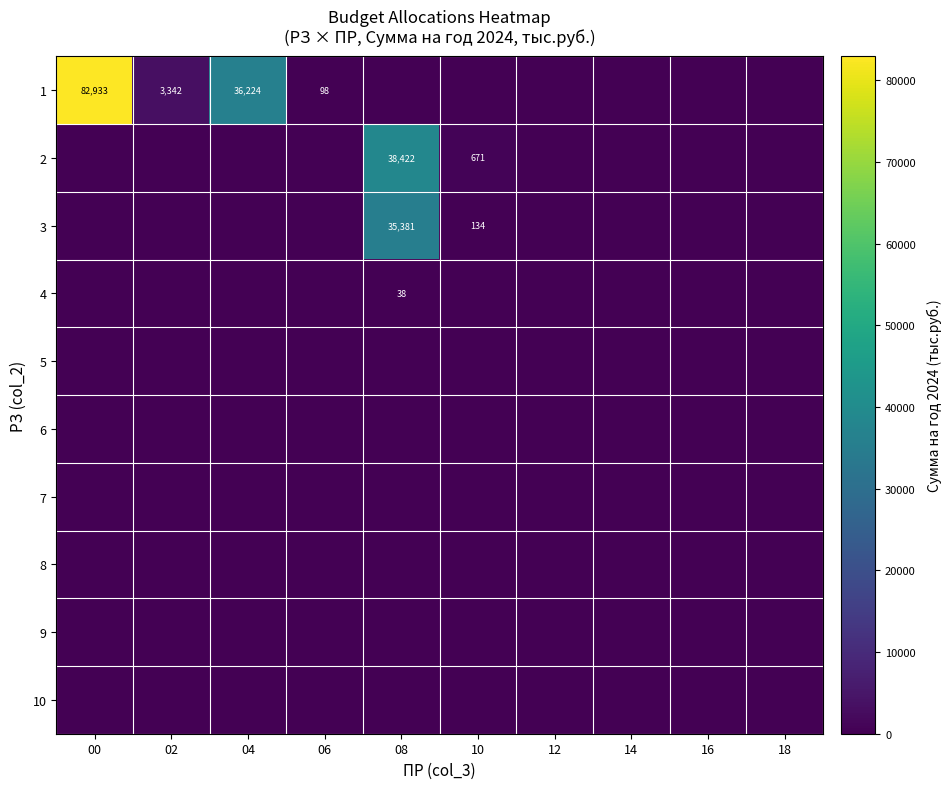

True or false: 1 has a value of 3342 at 02.

True